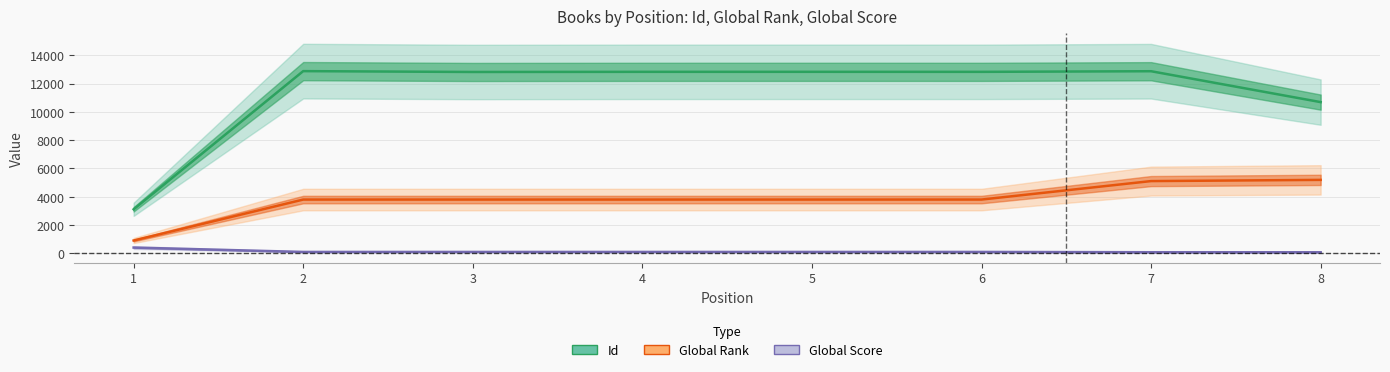

Which has a higher value, 6 or 3?

6